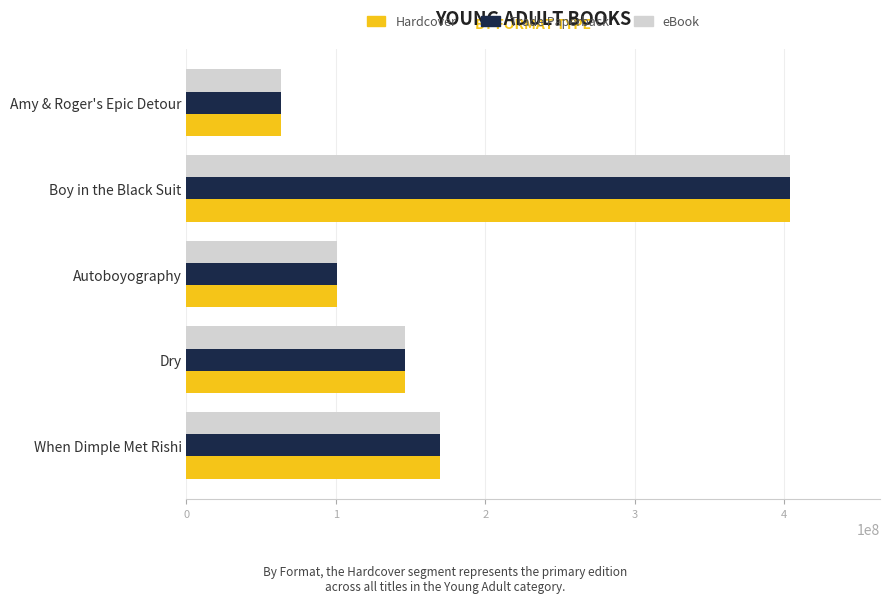

Which label corresponds to the smallest value in the chart?

Amy & Roger's Epic Detour